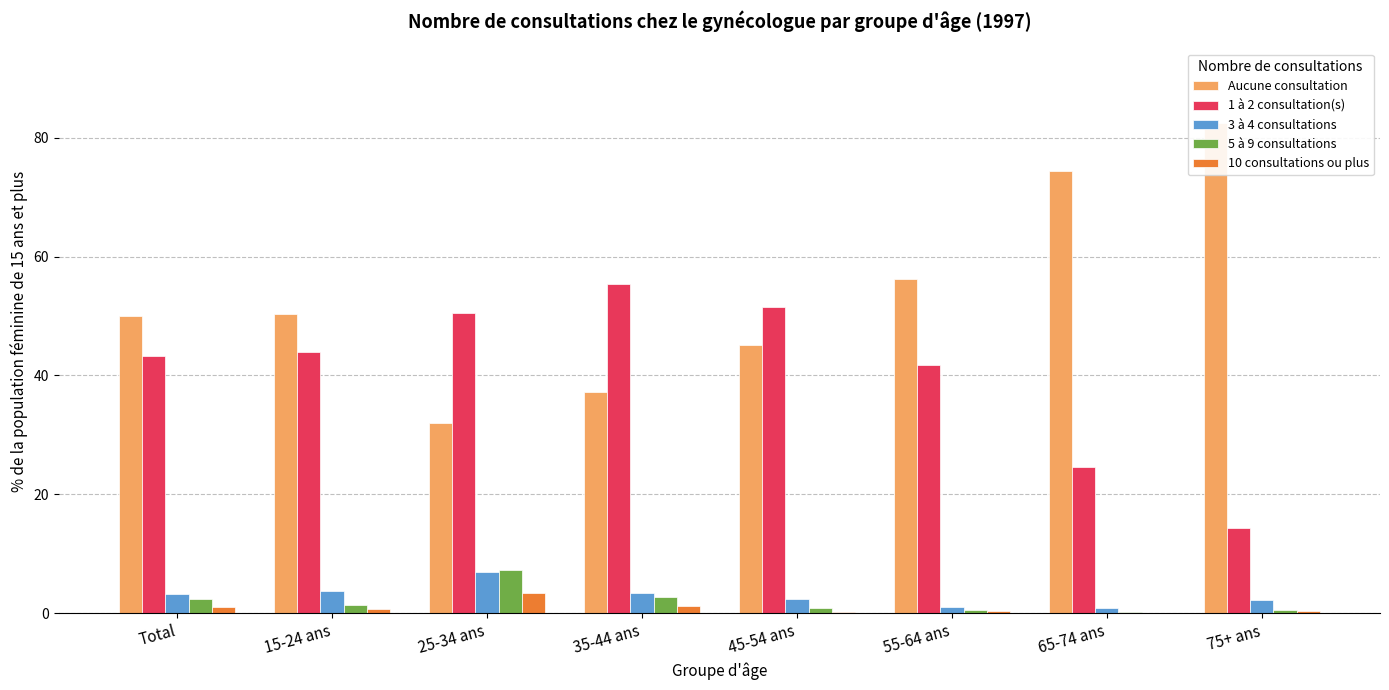

What is the minimum value shown in the chart?

0.1